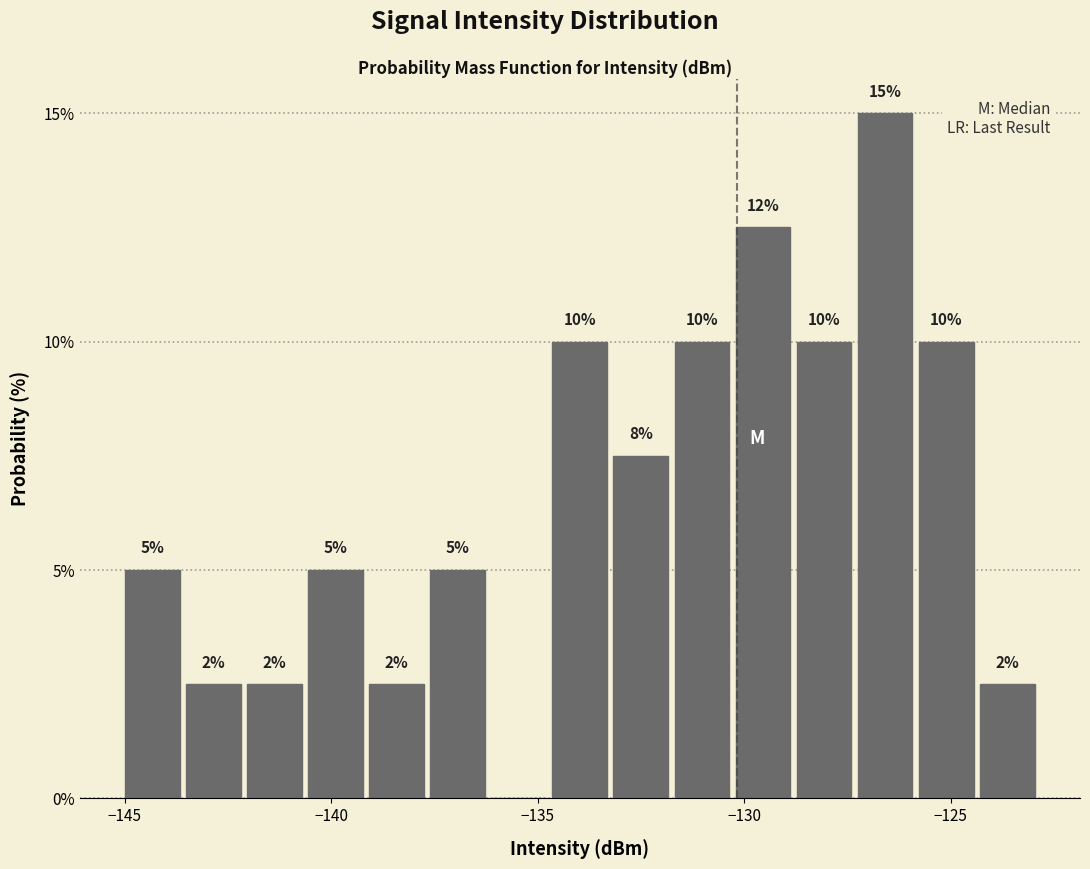

Read against the x-axis, roughly where is the centre of the tallest bar?

-126.5